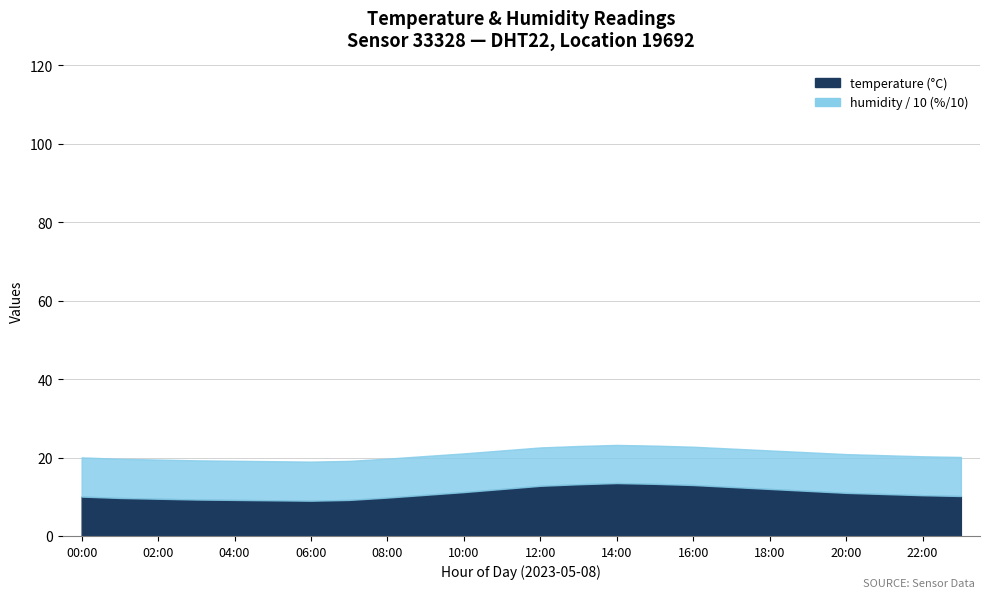

How many data points in humidity are less than 99?

11